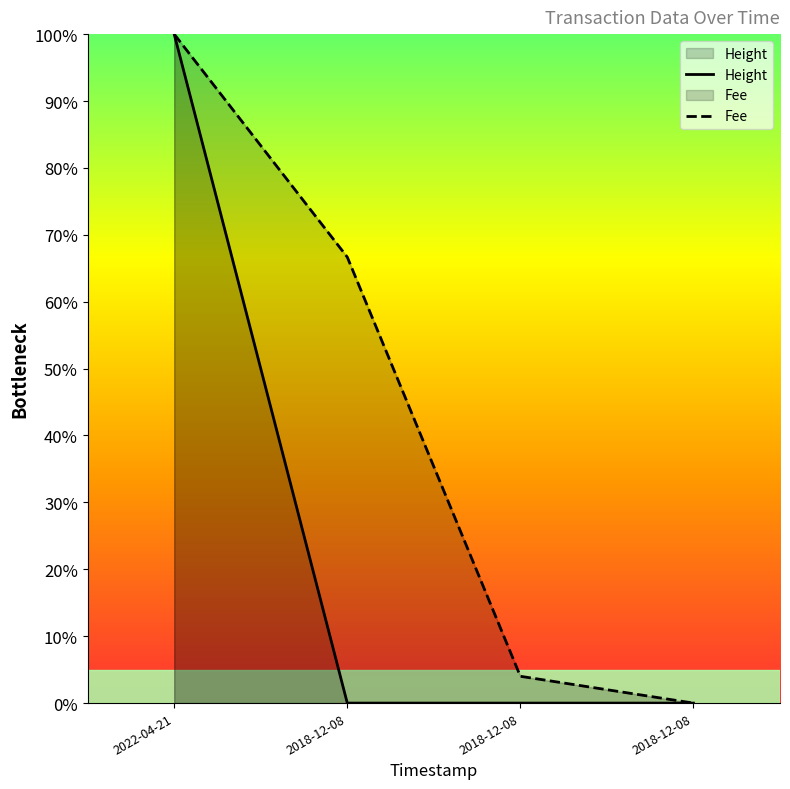

What are all the series names shown in the legend?

Height, Fee